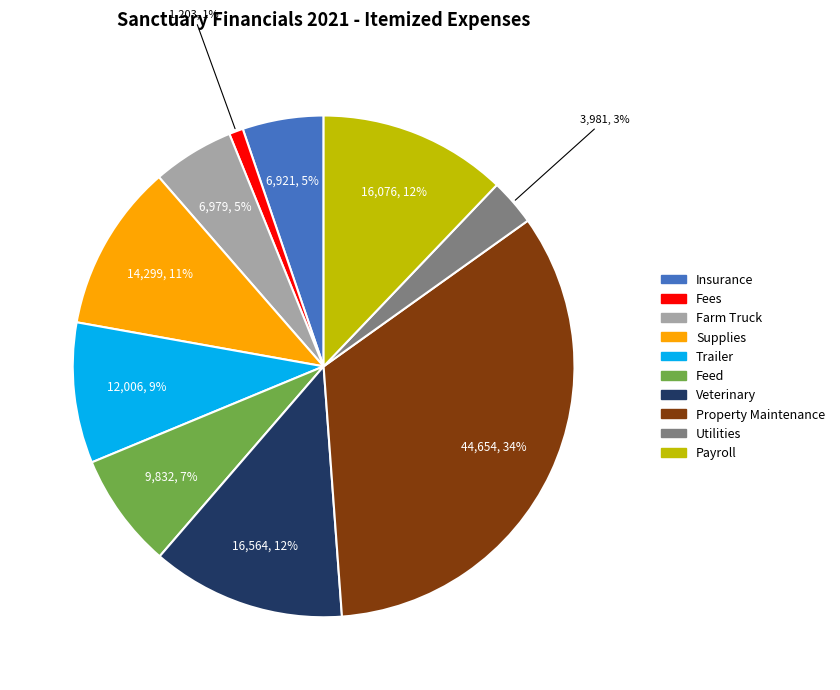

How many slices are in this pie chart?

10